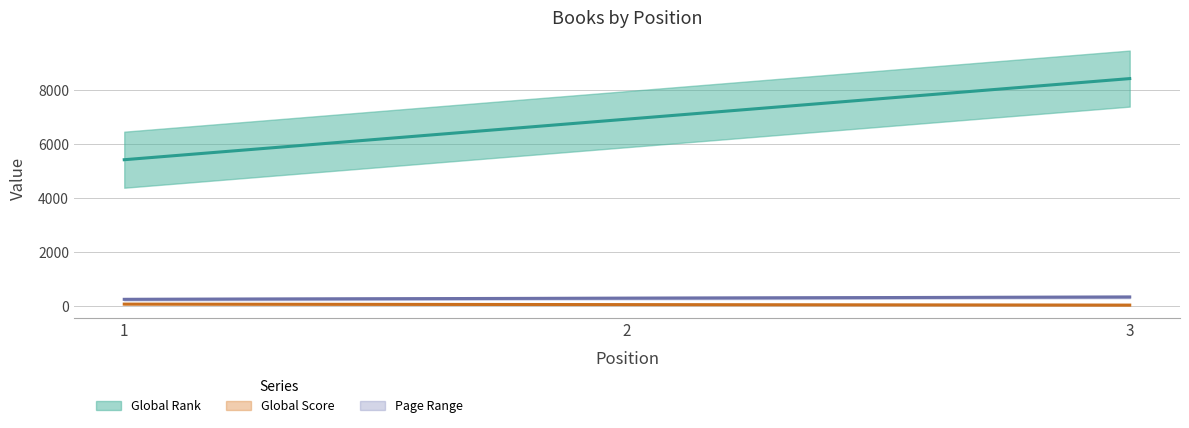

Rank the series at 3 from highest to lowest value.

Global Rank, Page Range, Global Score